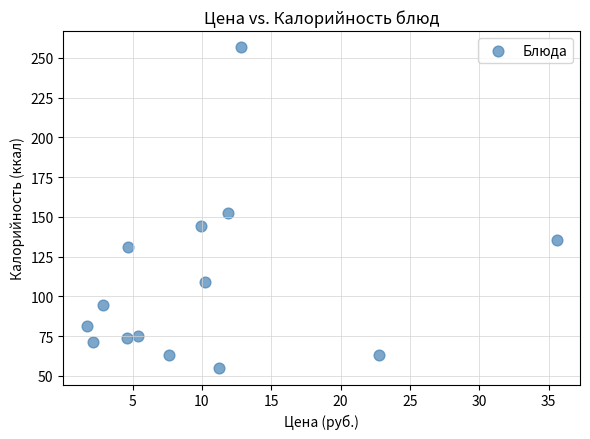

What is the range of X values (max minus min)?

33.9